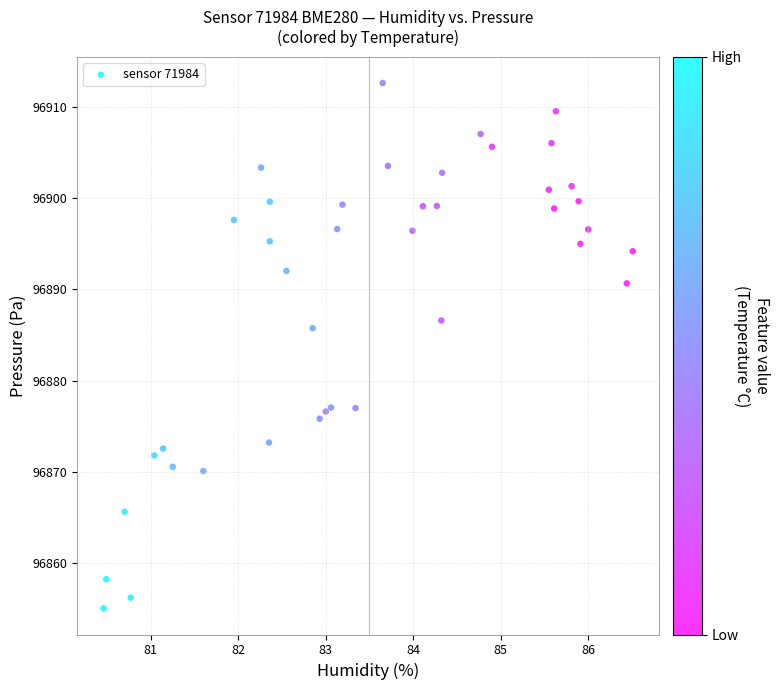

What Y value in the scatter plot is closest to 96883?

96885.8